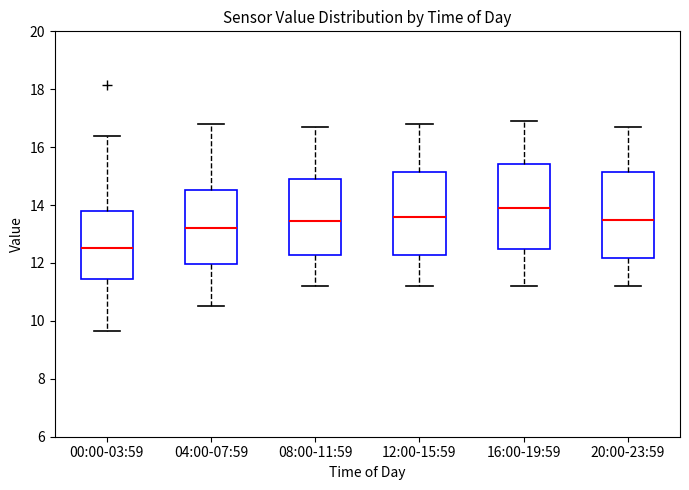

Reading left to right, transcribe this box plot: for each box, give where its median line is, the range the box spans, and where its two whiskers end, as read against the y-axis. The values are not printed on the chart, so give them approximately, as read against the axis.

00:00-03:59: median 12.6, box 11.4 to 13.8, whiskers 9.6 to 16.4
04:00-07:59: median 13.2, box 12.0 to 14.6, whiskers 10.6 to 16.8
08:00-11:59: median 13.4, box 12.2 to 15.0, whiskers 11.2 to 16.8
12:00-15:59: median 13.6, box 12.2 to 15.2, whiskers 11.2 to 16.8
16:00-19:59: median 14.0, box 12.4 to 15.4, whiskers 11.2 to 17.0
20:00-23:59: median 13.6, box 12.2 to 15.2, whiskers 11.2 to 16.8